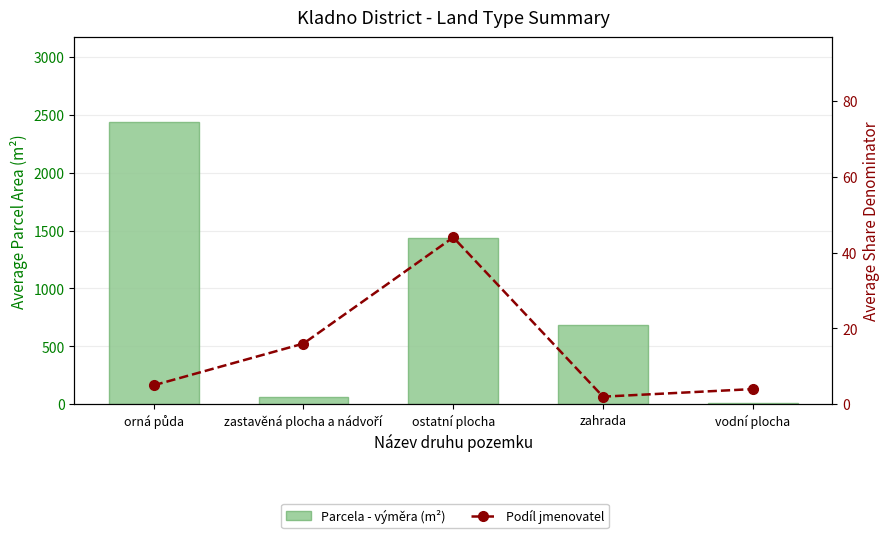

List the series in order of their overall mean, highest first.

Parcela - výměra (m²), Podíl jmenovatel